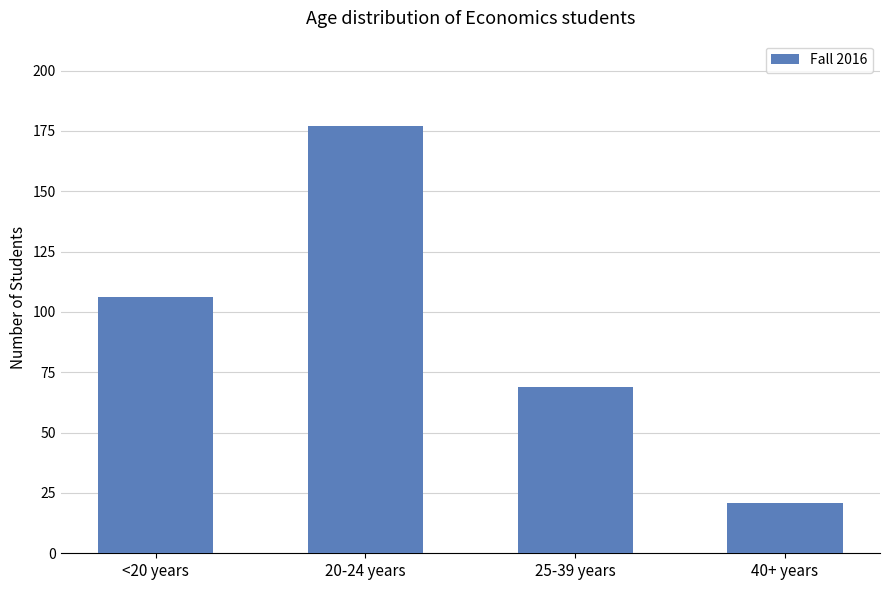

List the labels in order of value, smallest first.

40+ years, 25-39 years, <20 years, 20-24 years